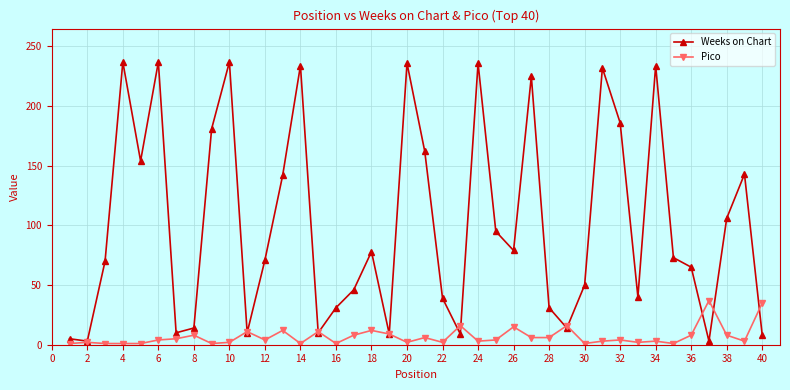

True or false: Weeks on Chart and Pico intersect in this chart.

True